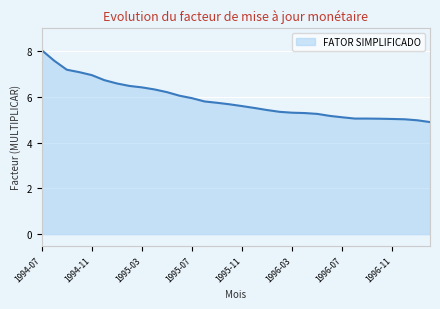

What is the smallest value displayed?

4.9